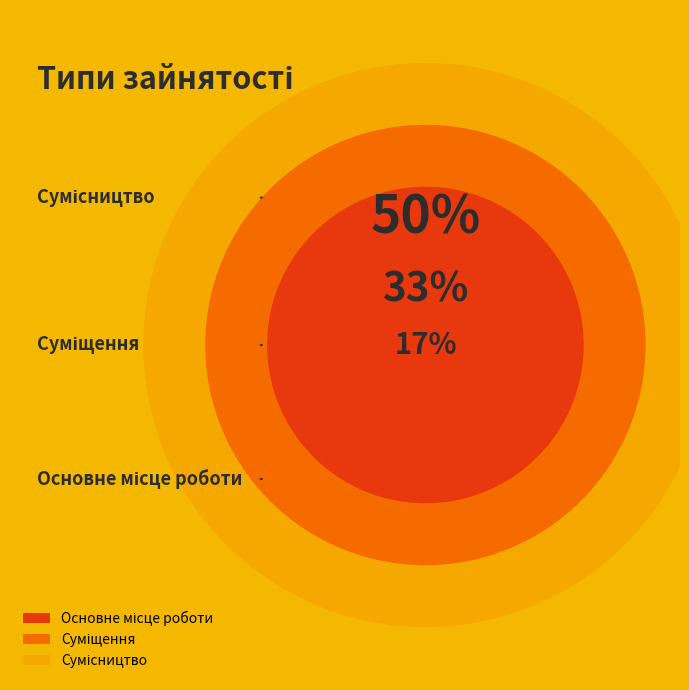

True or false: Суміщення accounts for 33% of the total.

True